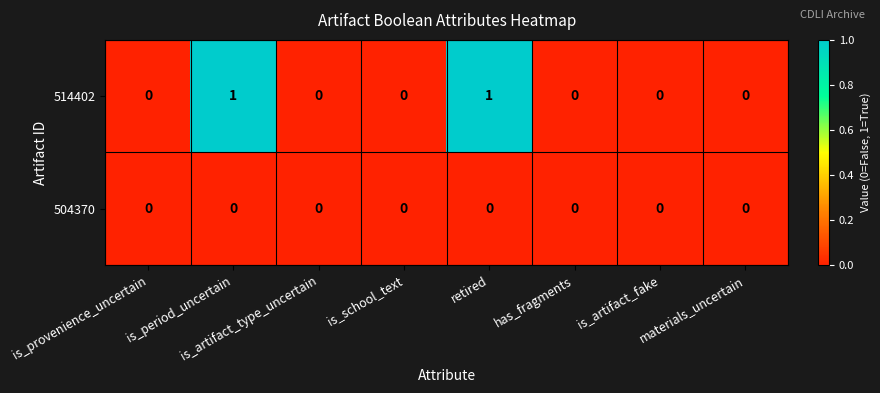

Which series has the largest total across all categories?

514402